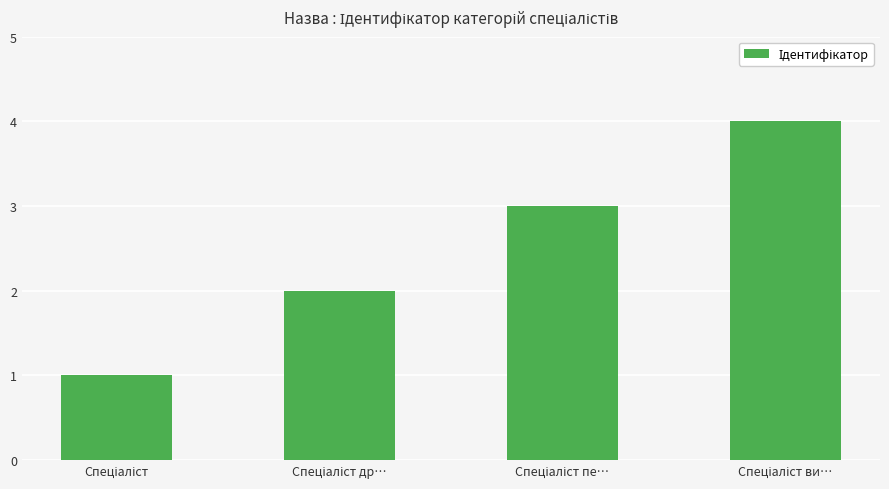

Reading right to left, what are all the values shown in this chart?

4	3	2	1